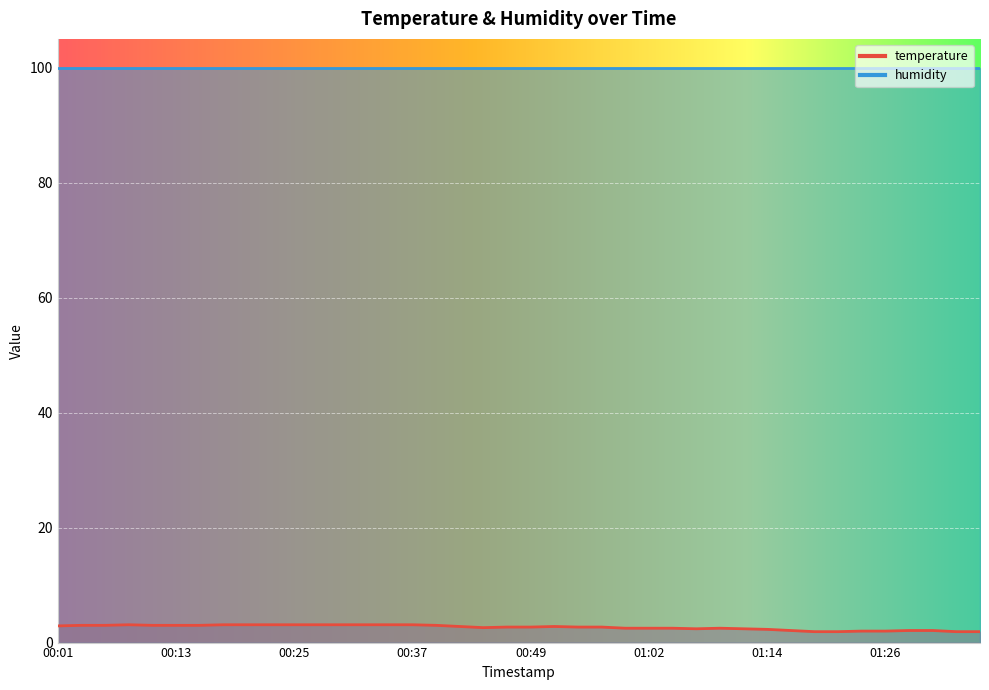

Does the chart display data point markers on the line(s)?

No